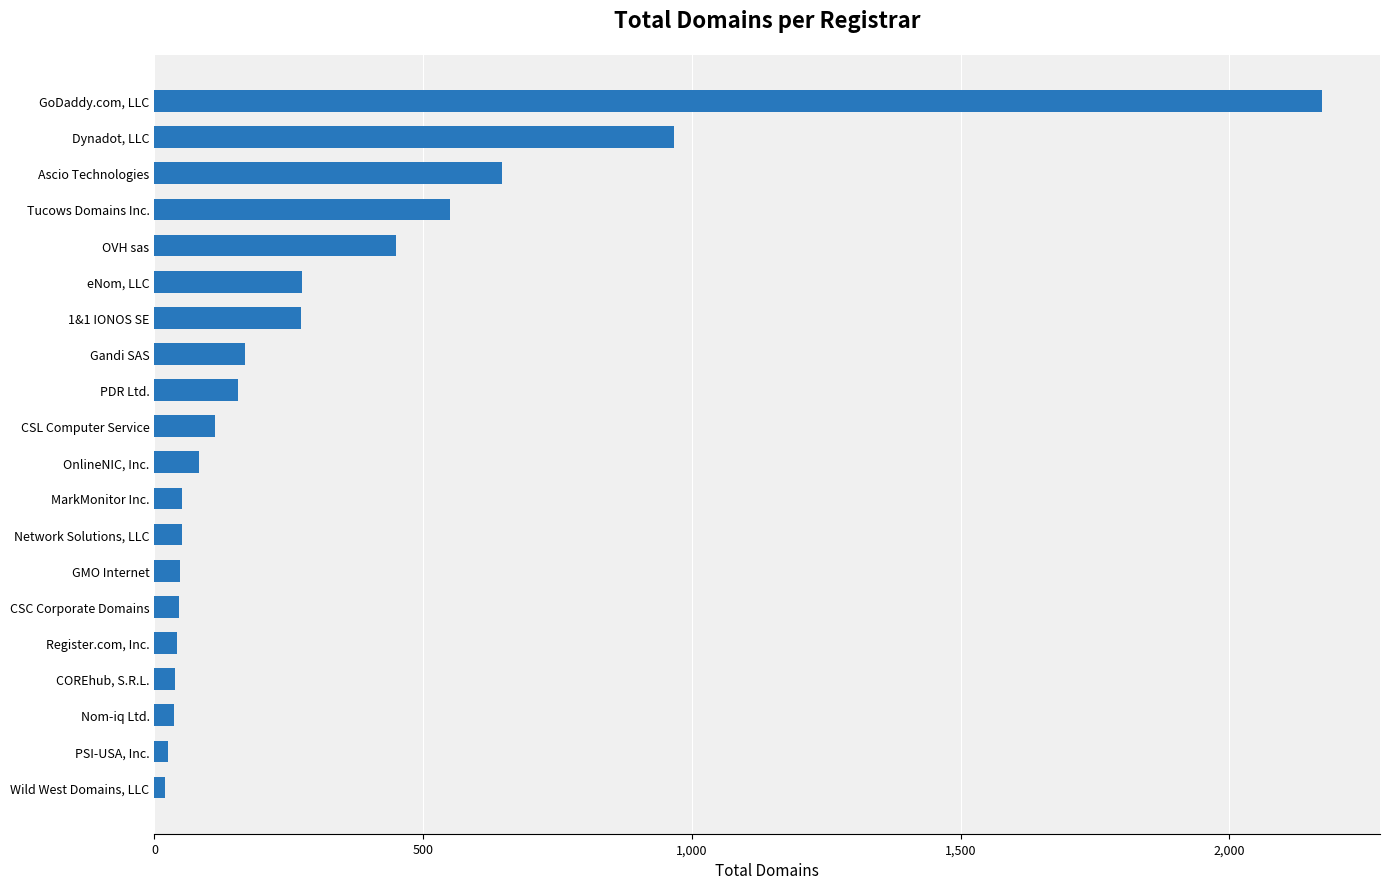

What is the greatest value displayed?

2172